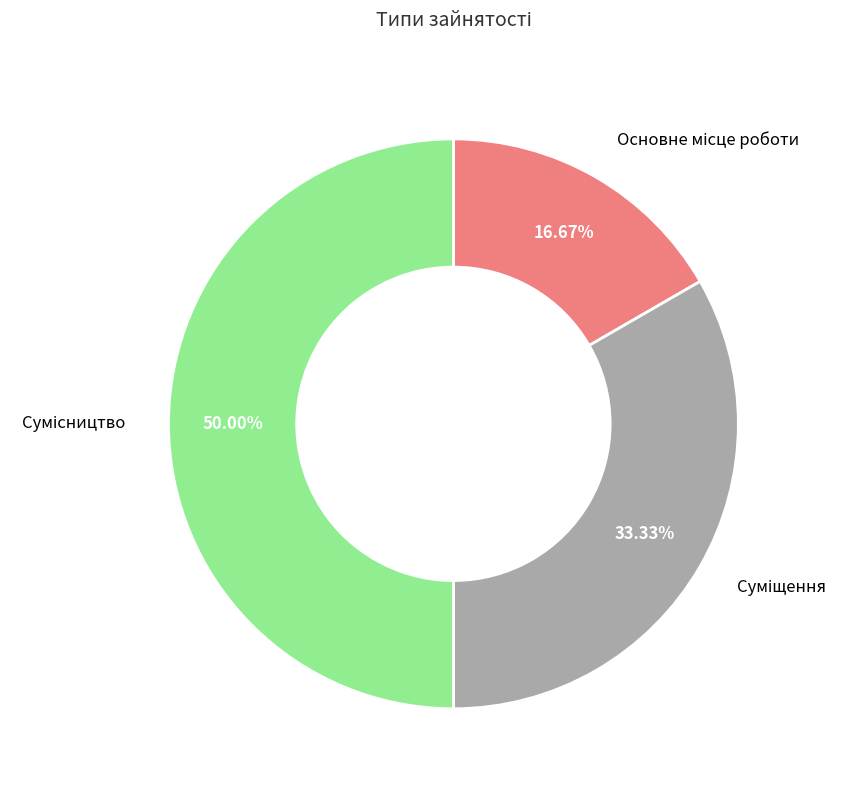

Is there any slice that represents more than half of the pie?

No